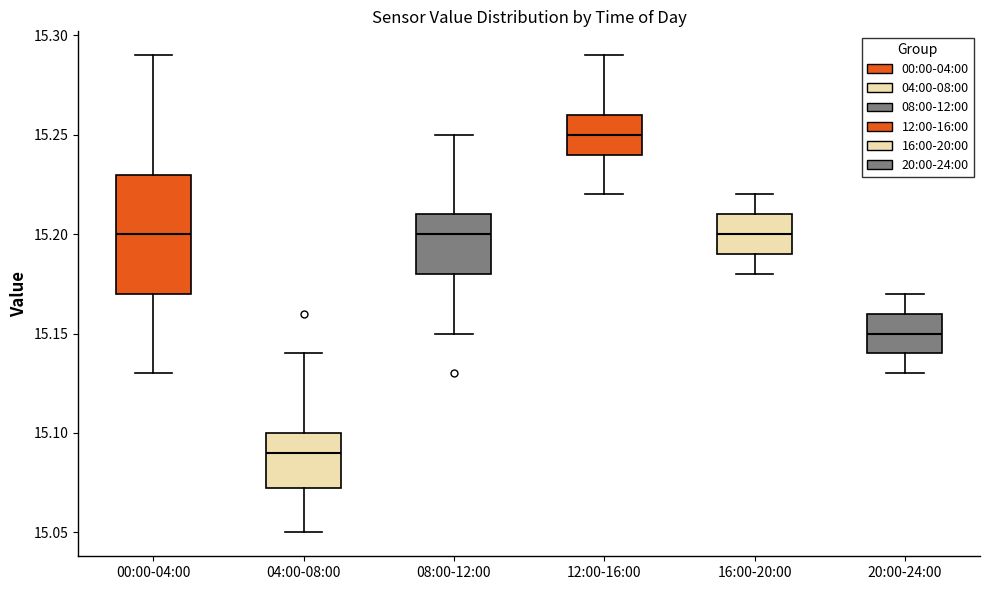

Reading left to right, read every box against the y-axis: the position of its median line, the range the box covers, and the ends of its whiskers. The values are not printed on the chart, so give them approximately, as read against the axis.

00:00-04:00: median 15.200, box 15.170 to 15.230, whiskers 15.130 to 15.290
04:00-08:00: median 15.090, box 15.075 to 15.100, whiskers 15.050 to 15.140
08:00-12:00: median 15.200, box 15.180 to 15.210, whiskers 15.150 to 15.250
12:00-16:00: median 15.250, box 15.240 to 15.260, whiskers 15.220 to 15.290
16:00-20:00: median 15.200, box 15.190 to 15.210, whiskers 15.180 to 15.220
20:00-24:00: median 15.150, box 15.140 to 15.160, whiskers 15.130 to 15.170